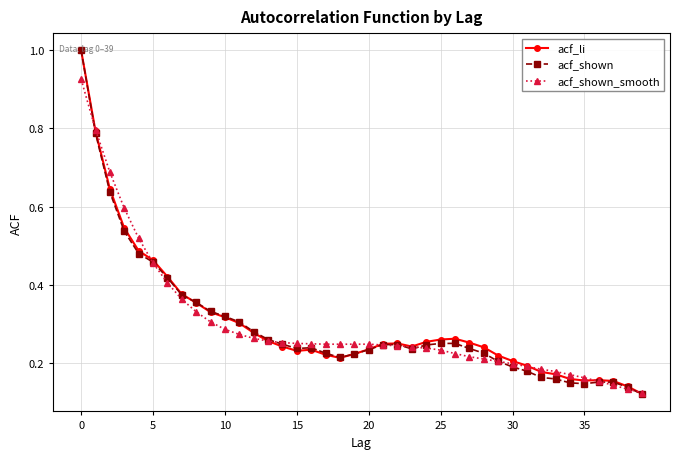

What is the greatest value displayed?

1.0